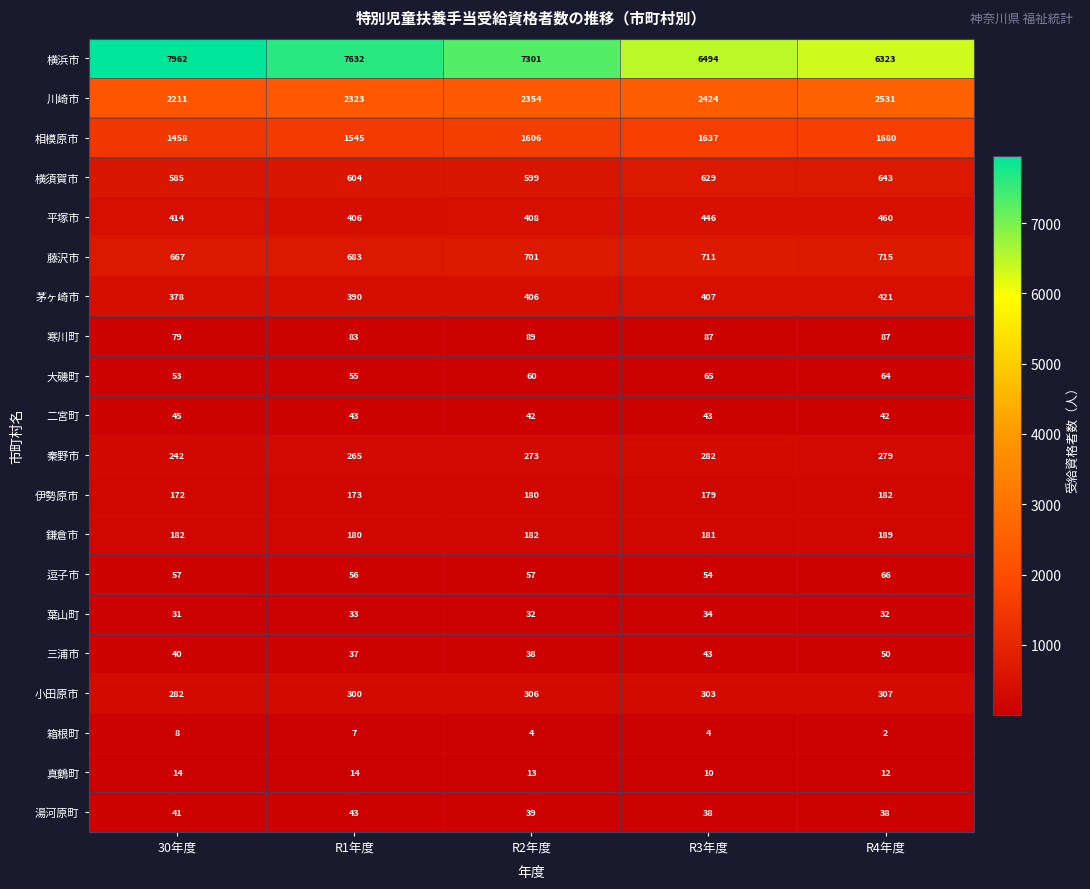

Between R1年度 and R2年度, which series saw the biggest shift?

横浜市